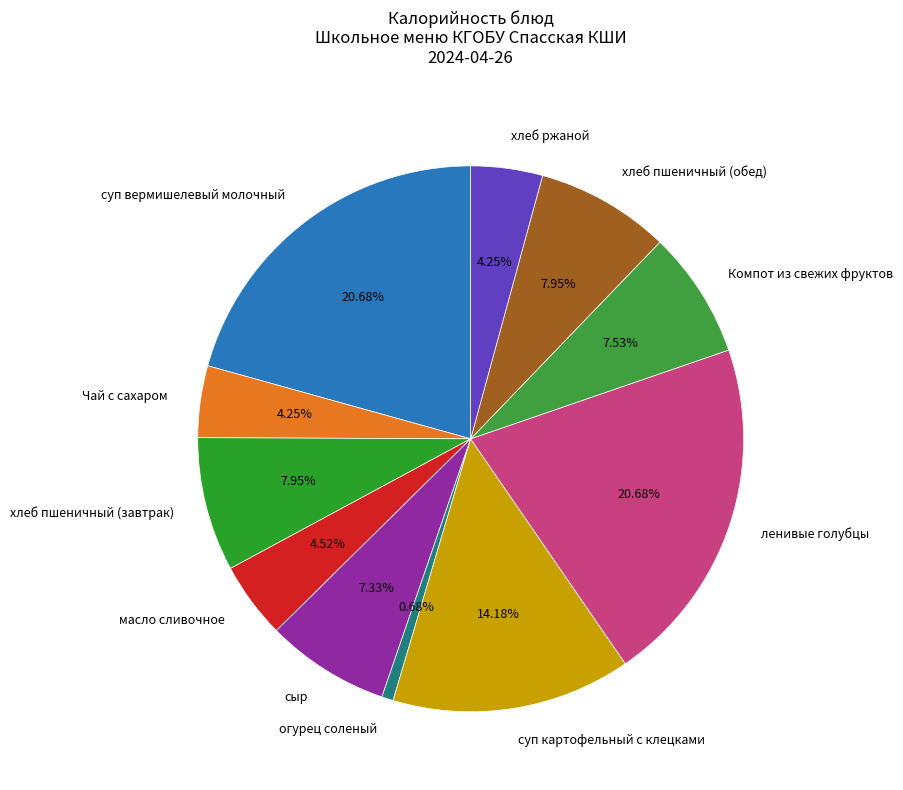

Is it true that сыр is 1% of the pie?

False